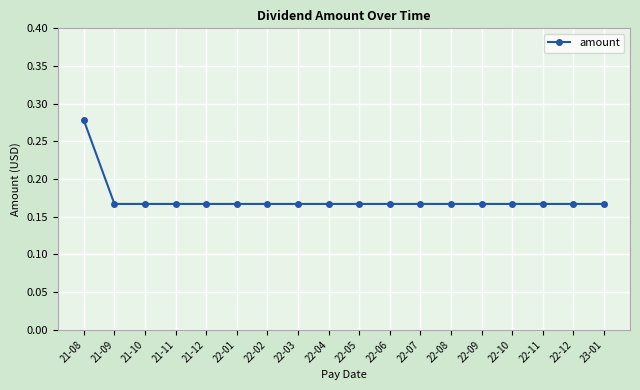

How many categories are shown in the chart?

18